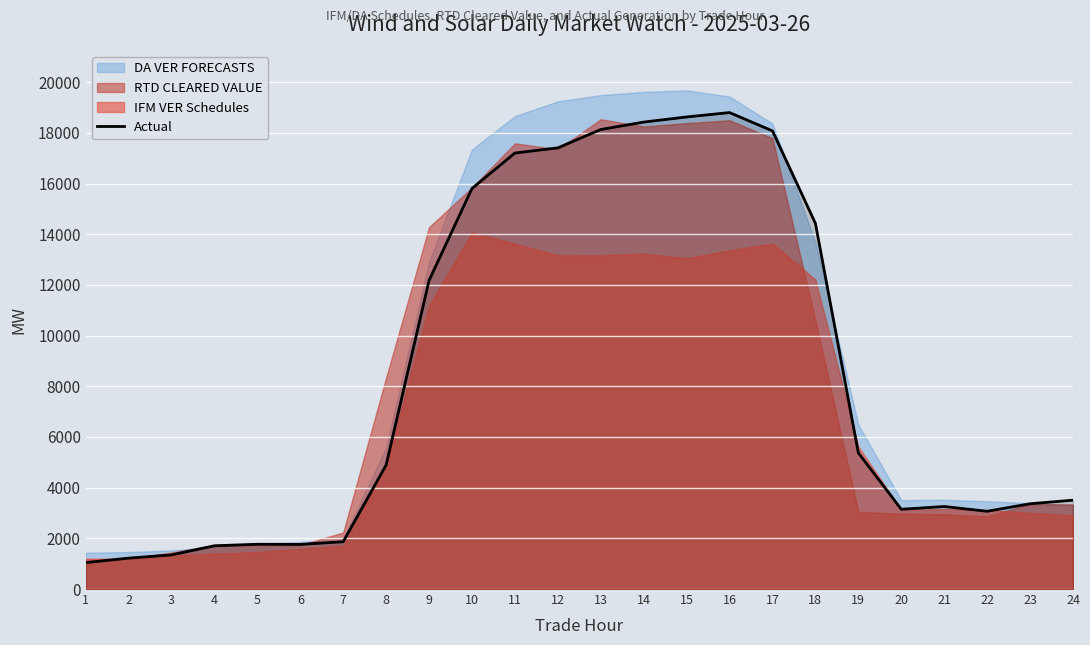

What is the value of the 14th point from the left?

18428.6